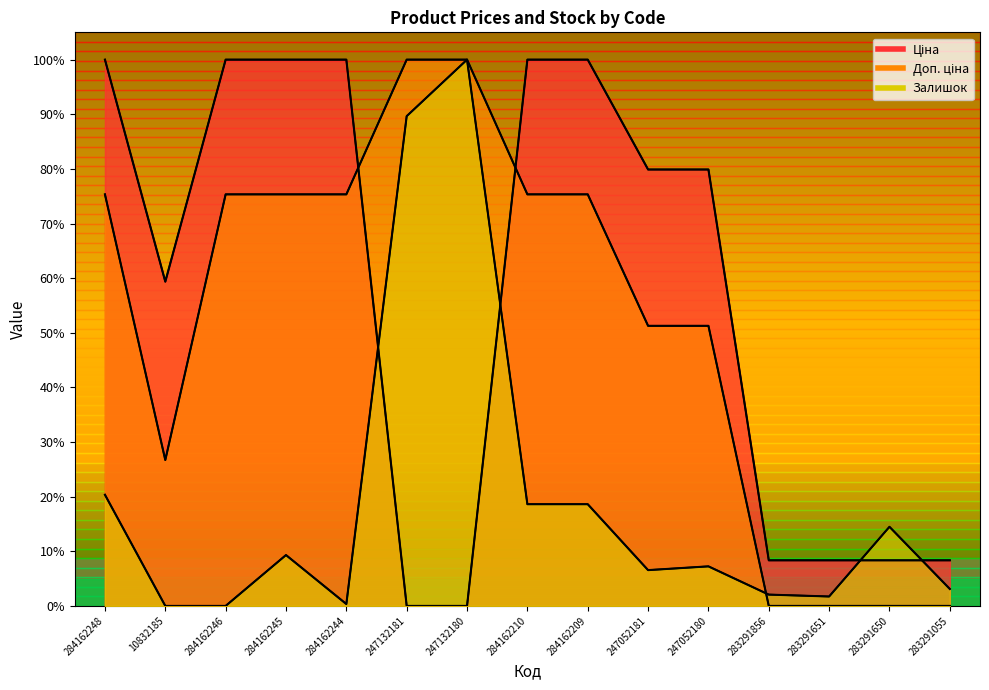

At which category is the sum across all series the highest?

247132180